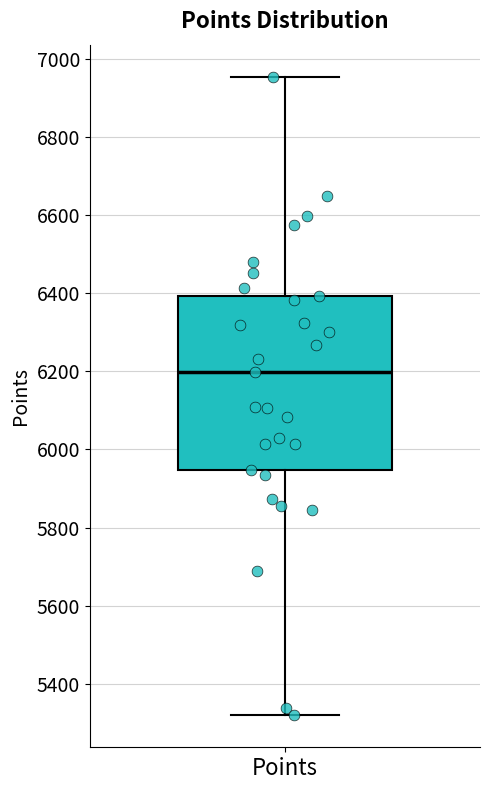

Transcribe this box plot: give where the median line is, the range the box spans, and where the two whiskers end, as read against the y-axis. The values are not printed on the chart, so give them approximately, as read against the axis.

median 6200, box 5940 to 6400, whiskers 5320 to 6960